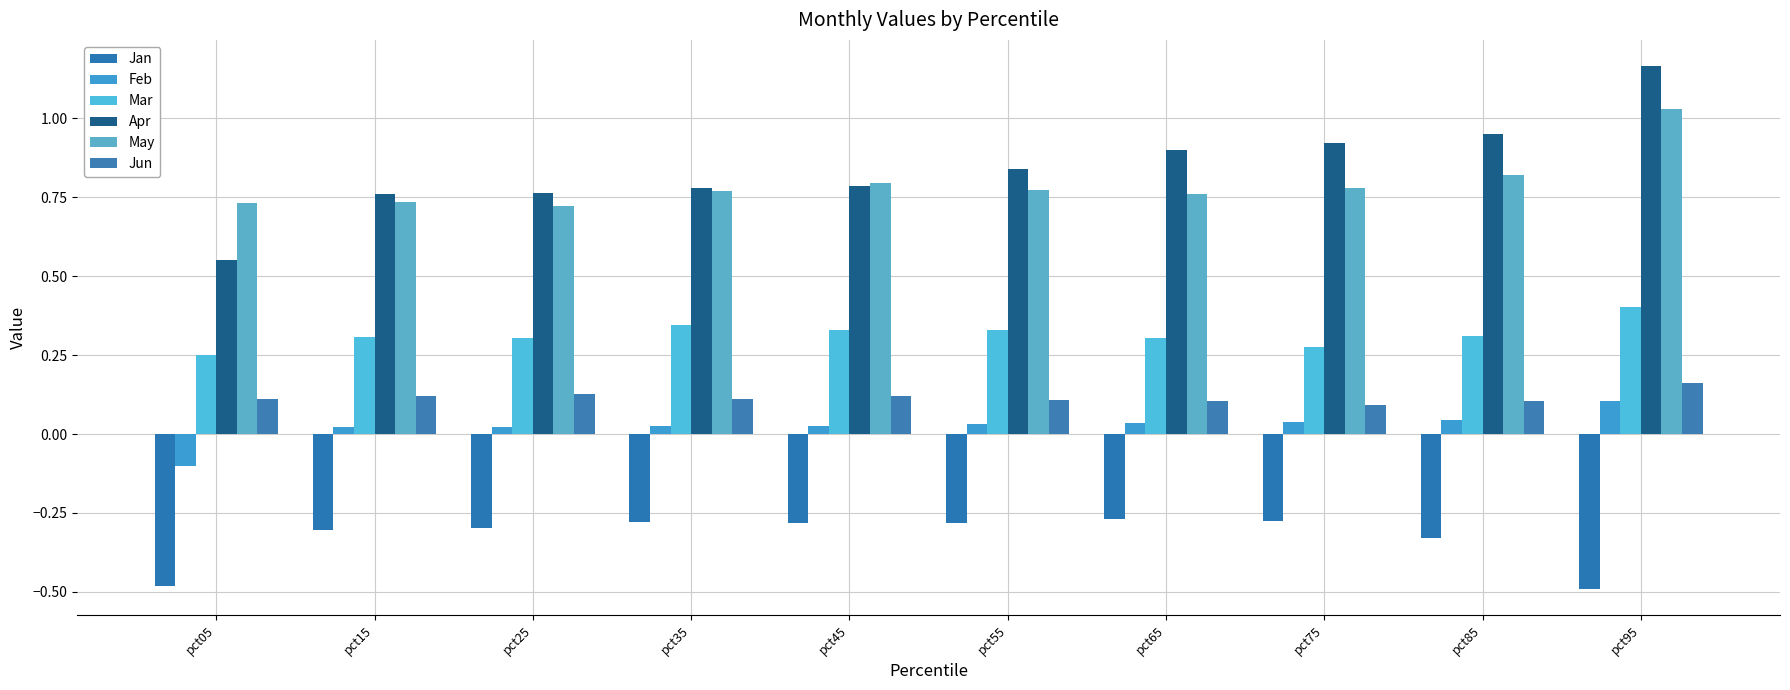

List the series in order of their peak value, highest first.

Apr, May, Mar, Jun, Feb, Jan